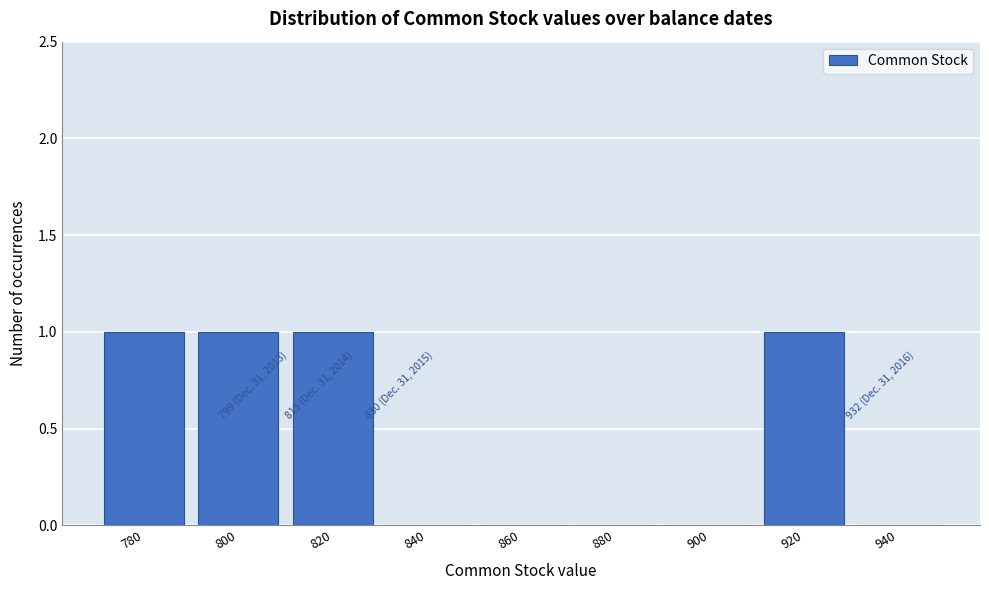

Reading left to right, transcribe all the data shown in this chart.

780=1	800=1	820=1	840=0	860=0	880=0	900=0	920=1	940=0